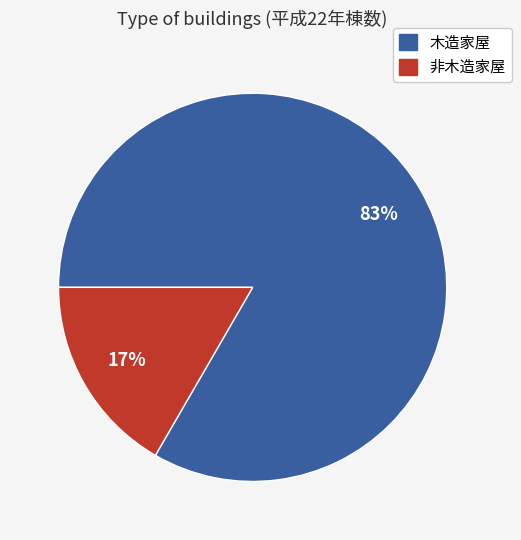

Combined, do 非木造家屋 and 木造家屋 account for over 50%?

Yes